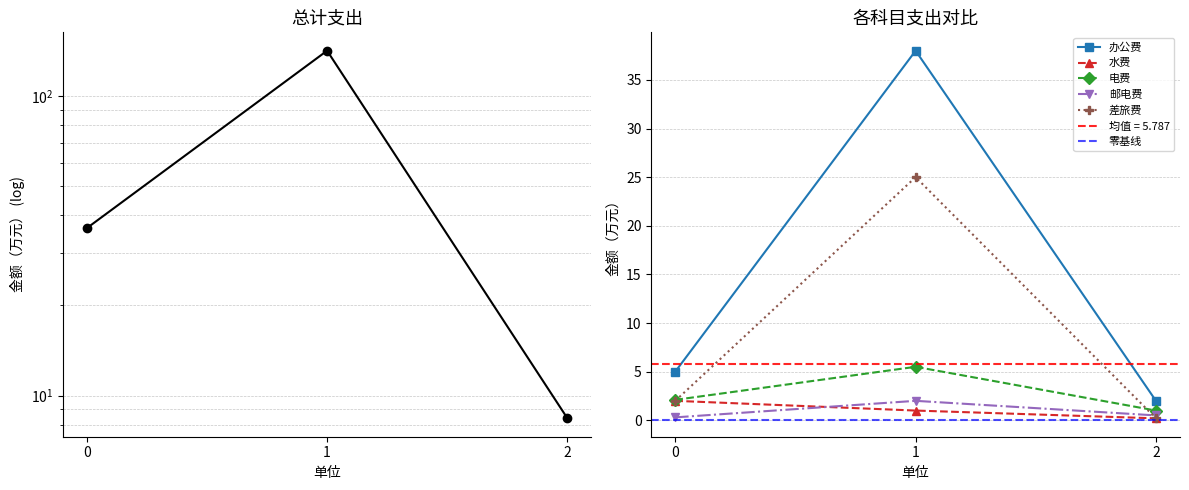

At which label does 电费 first exceed 2?

0